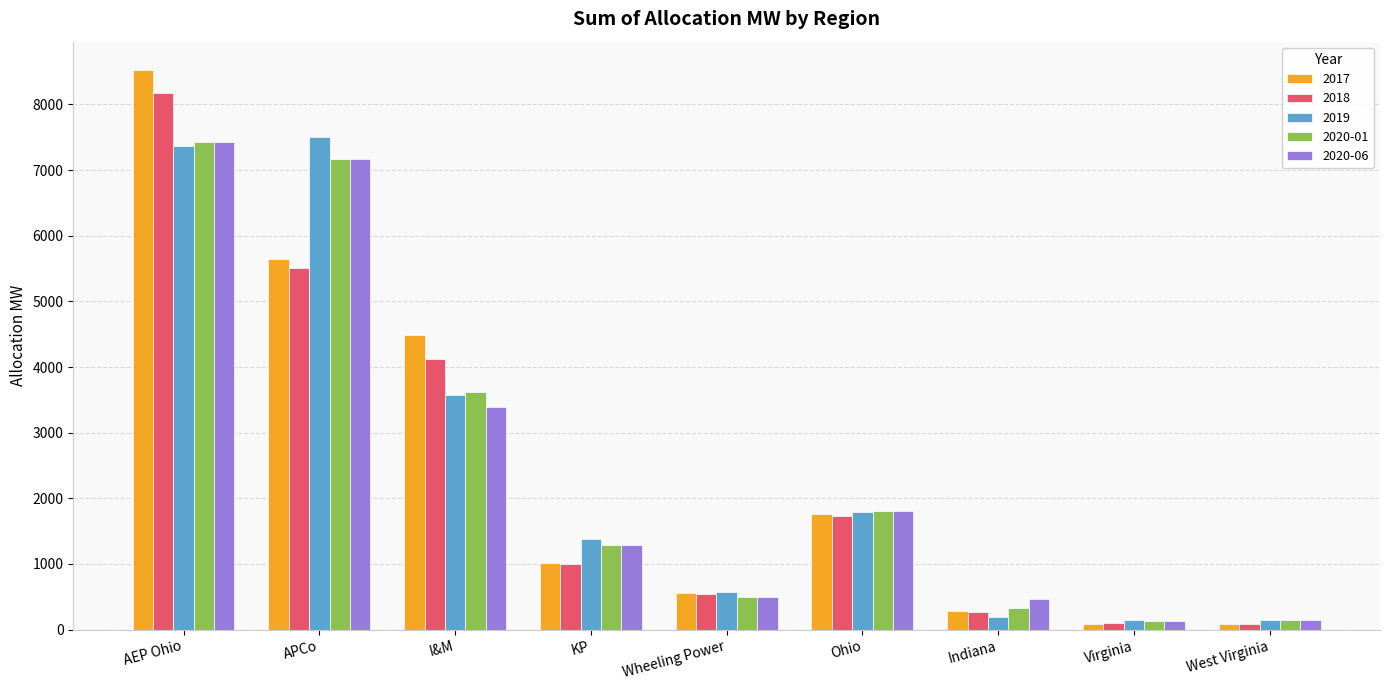

What position from the right is AEP Ohio?

9